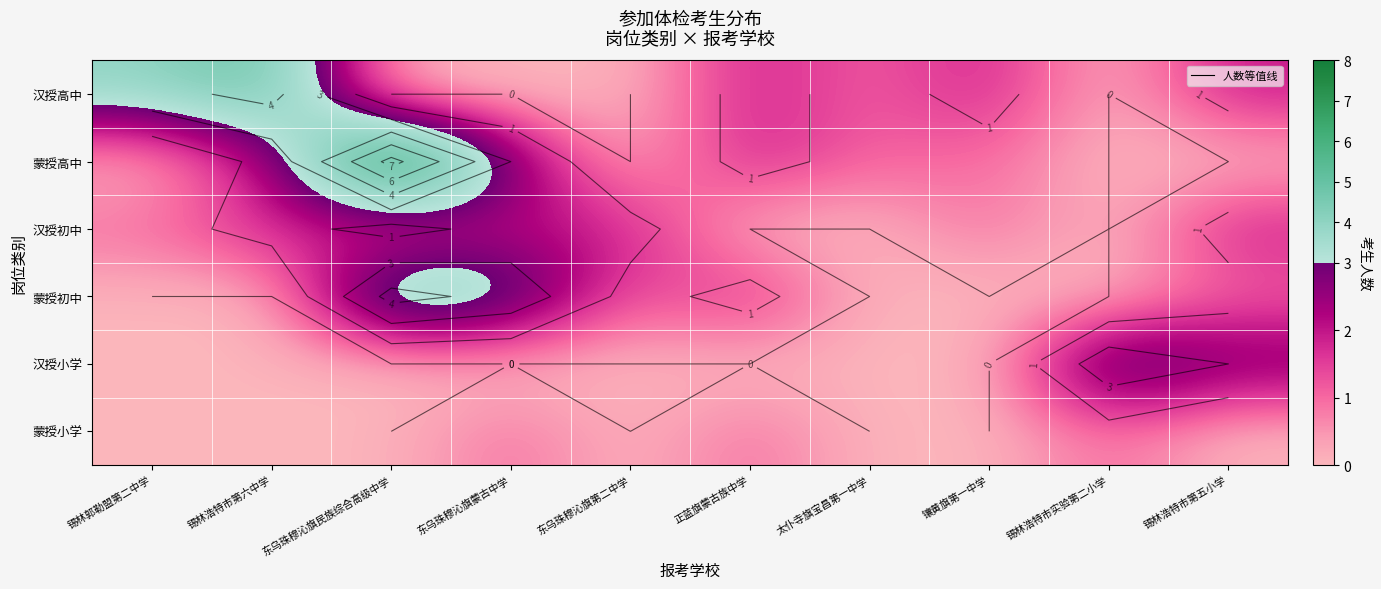

At which label does 蒙授高中 first exceed 1?

锡林浩特市第六中学